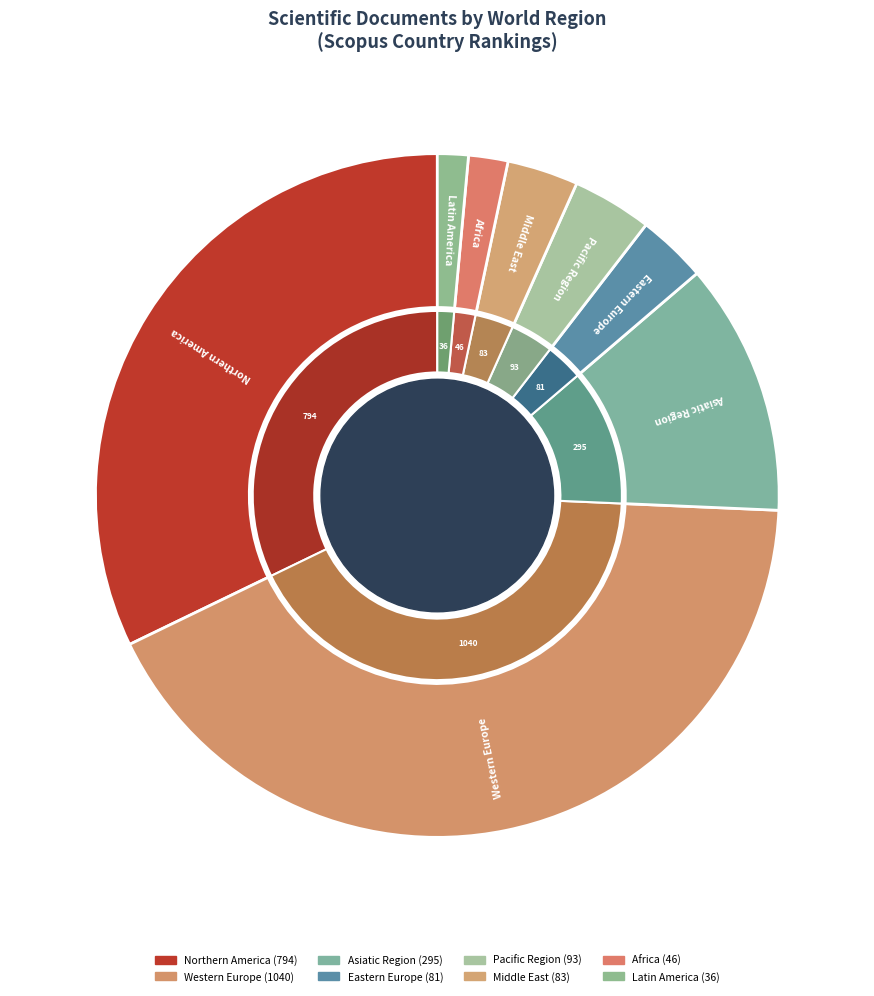

Is there a majority slice in this chart?

No